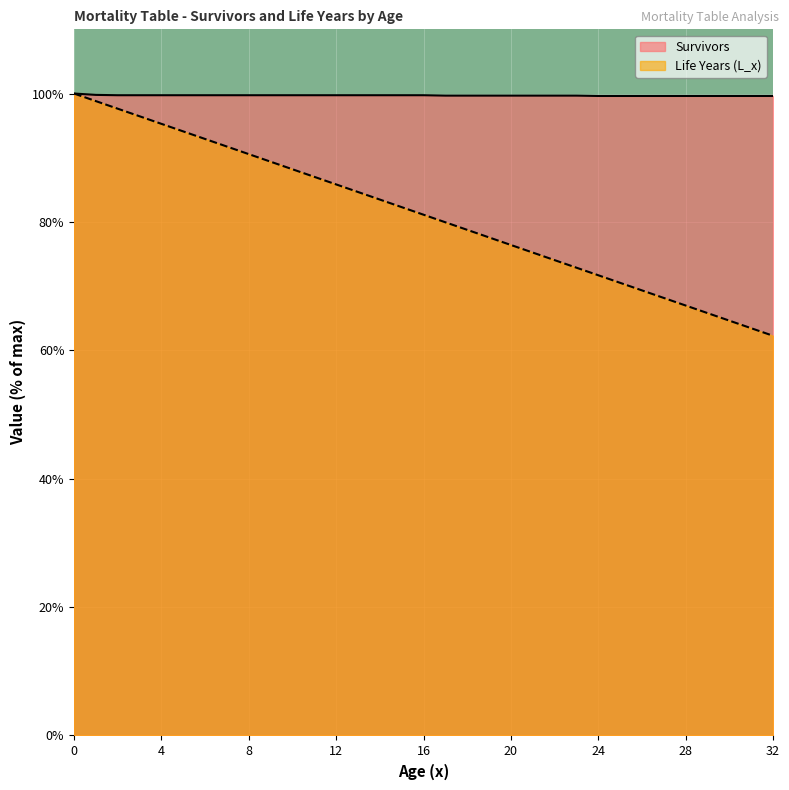

Rank the series by their average value, from highest to lowest.

Survivors, Life Years (L_x)